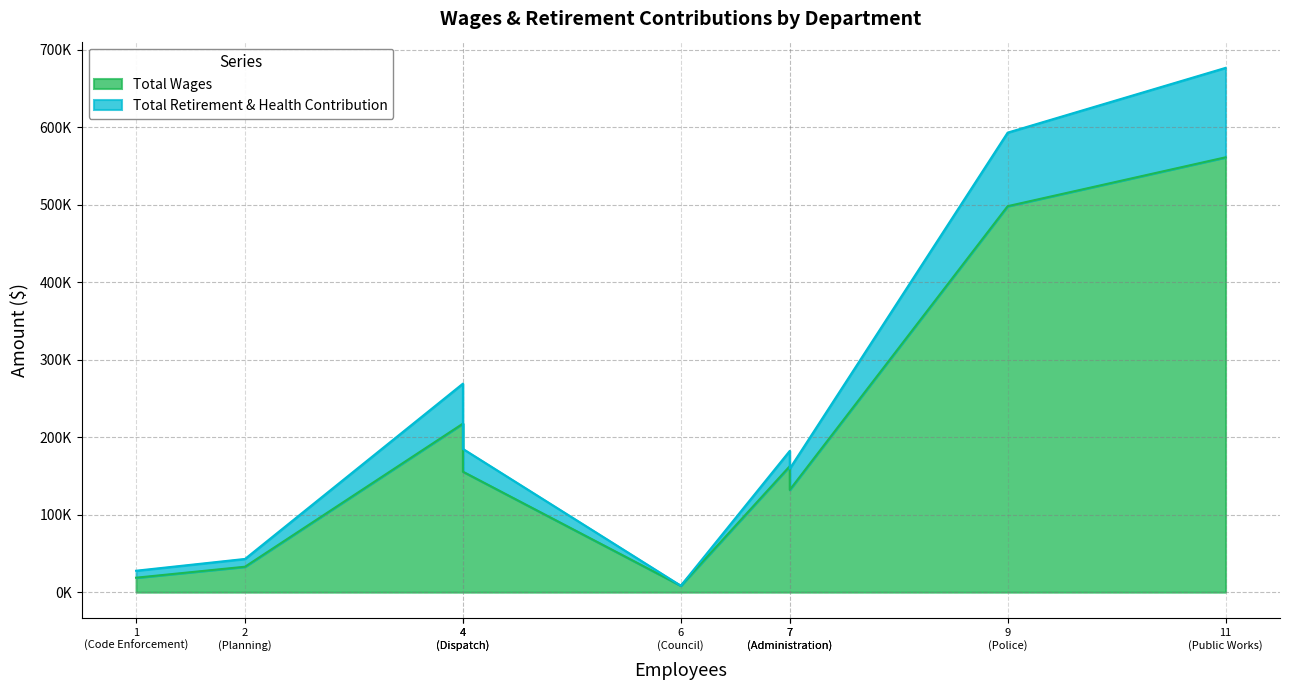

List the series in order of their overall mean, lowest first.

Total Retirement & Health Contribution, Total Wages